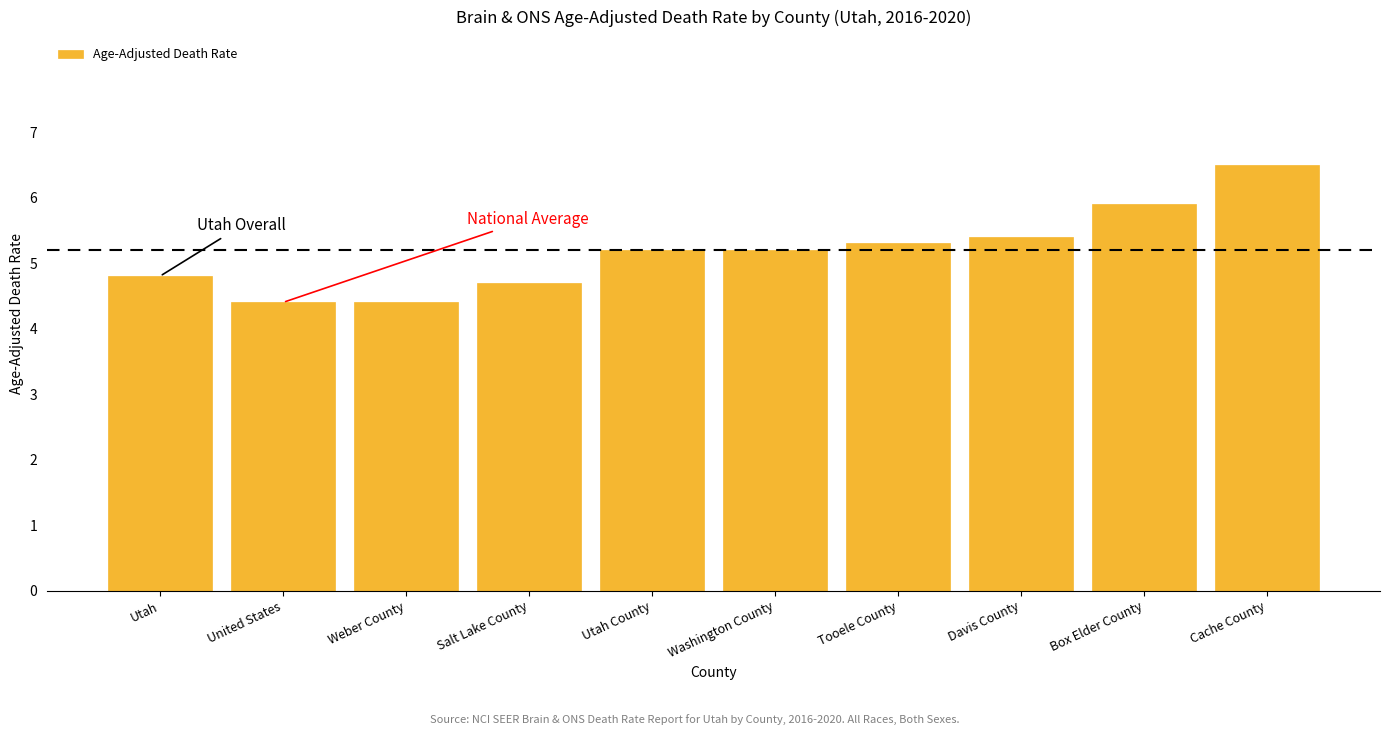

Reading left to right, extract all data points from this chart.

4.8	4.4	4.4	4.7	5.2	5.2	5.3	5.4	5.9	6.5